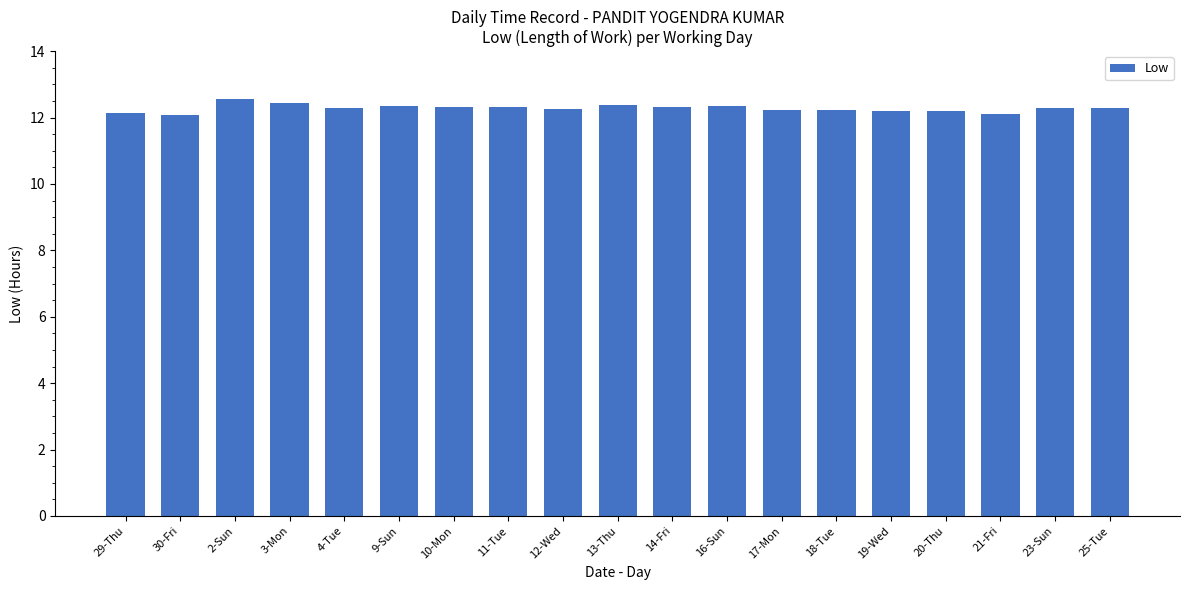

The value at 4-Tue is 12.3. True or false?

True